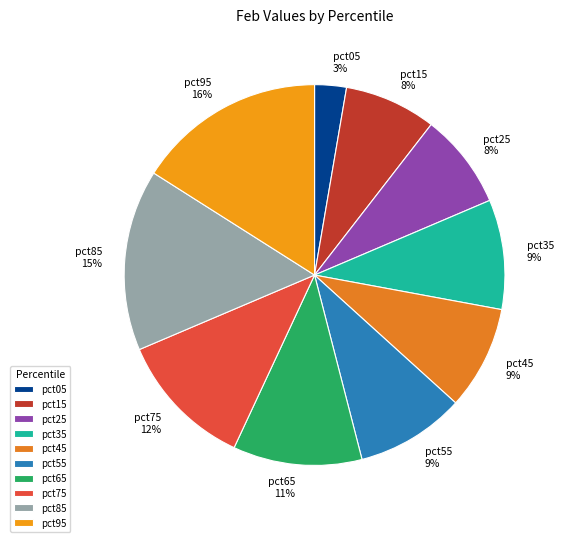

Is pct05 the majority of the pie?

No